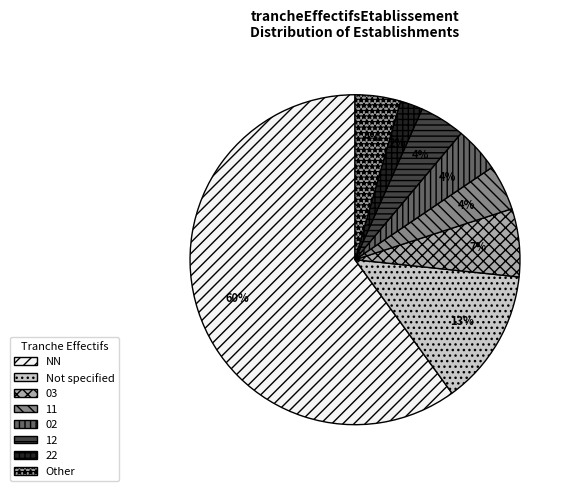

How many segments does this pie chart have?

8